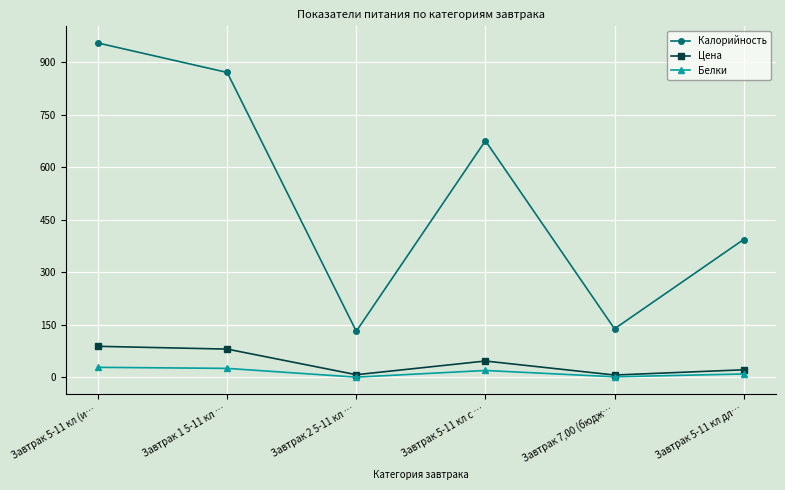

What are all the series names shown in the legend?

Калорийность, Цена, Белки